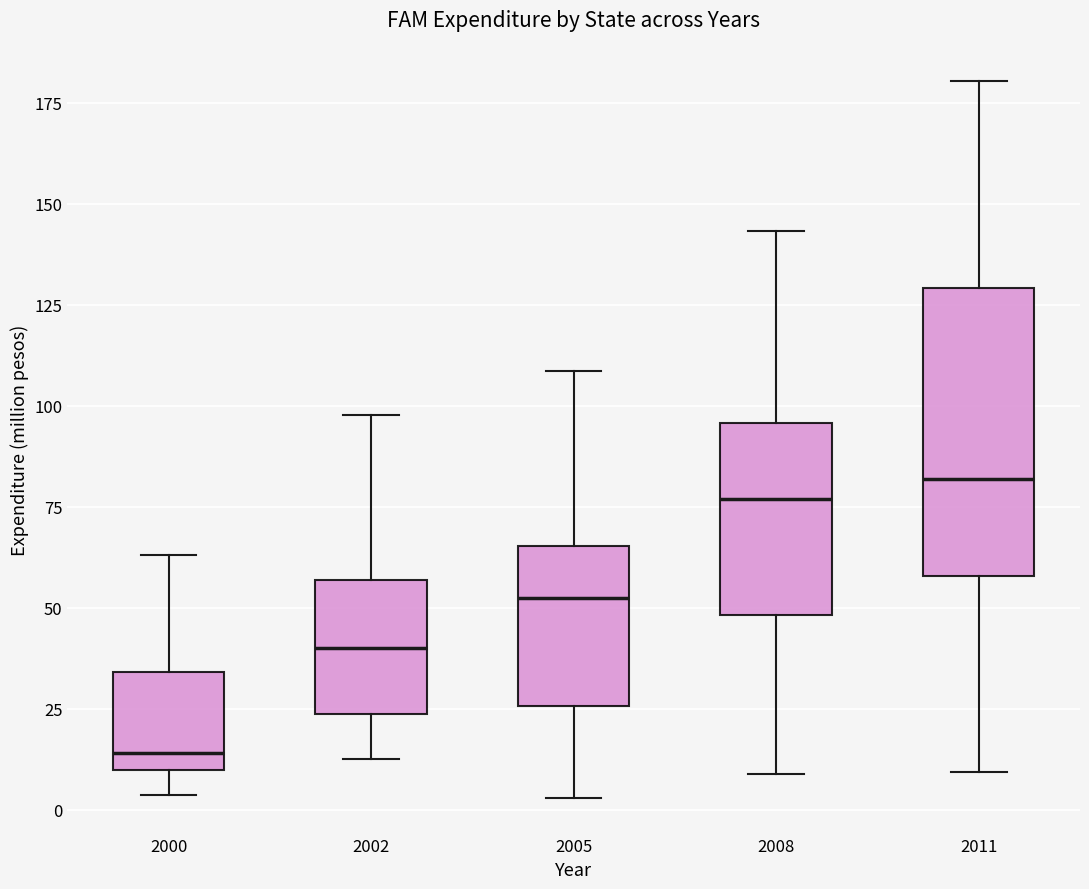

Reading left to right, read every box against the y-axis: the position of its median line, the range the box covers, and the ends of its whiskers. The values are not printed on the chart, so give them approximately, as read against the axis.

2000: median 15, box 10 to 35, whiskers 5 to 65
2002: median 40, box 25 to 55, whiskers 15 to 100
2005: median 50, box 25 to 65, whiskers 5 to 110
2008: median 75, box 50 to 95, whiskers 10 to 145
2011: median 80, box 60 to 130, whiskers 10 to 180